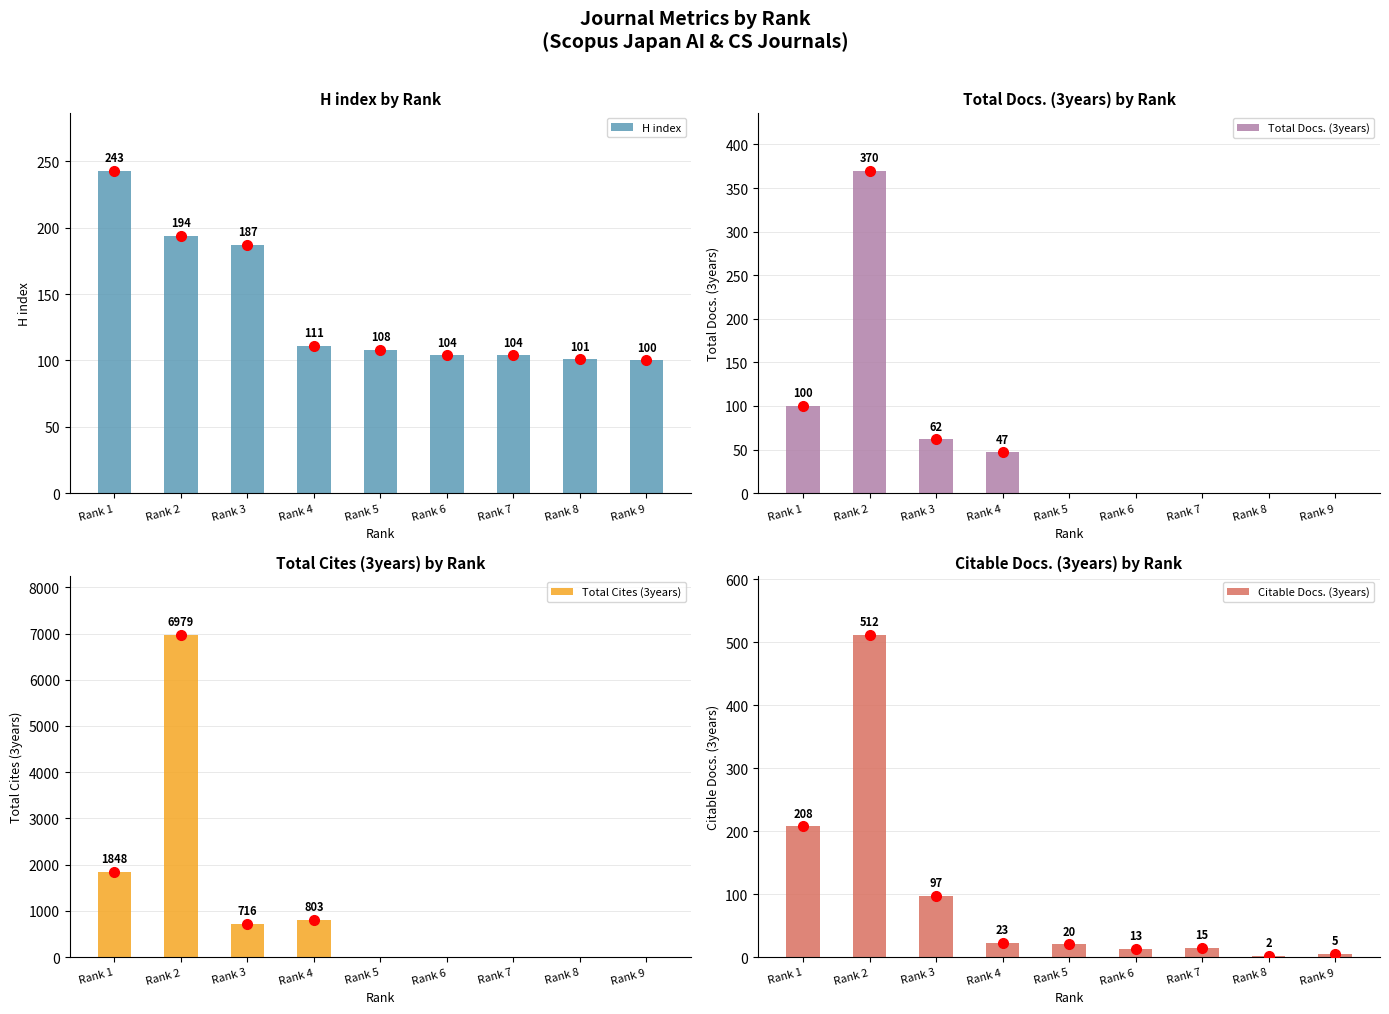

At Rank 1, list the series in order from smallest to largest.

Total Docs. (3years), Citable Docs. (3years), H index, Total Cites (3years)